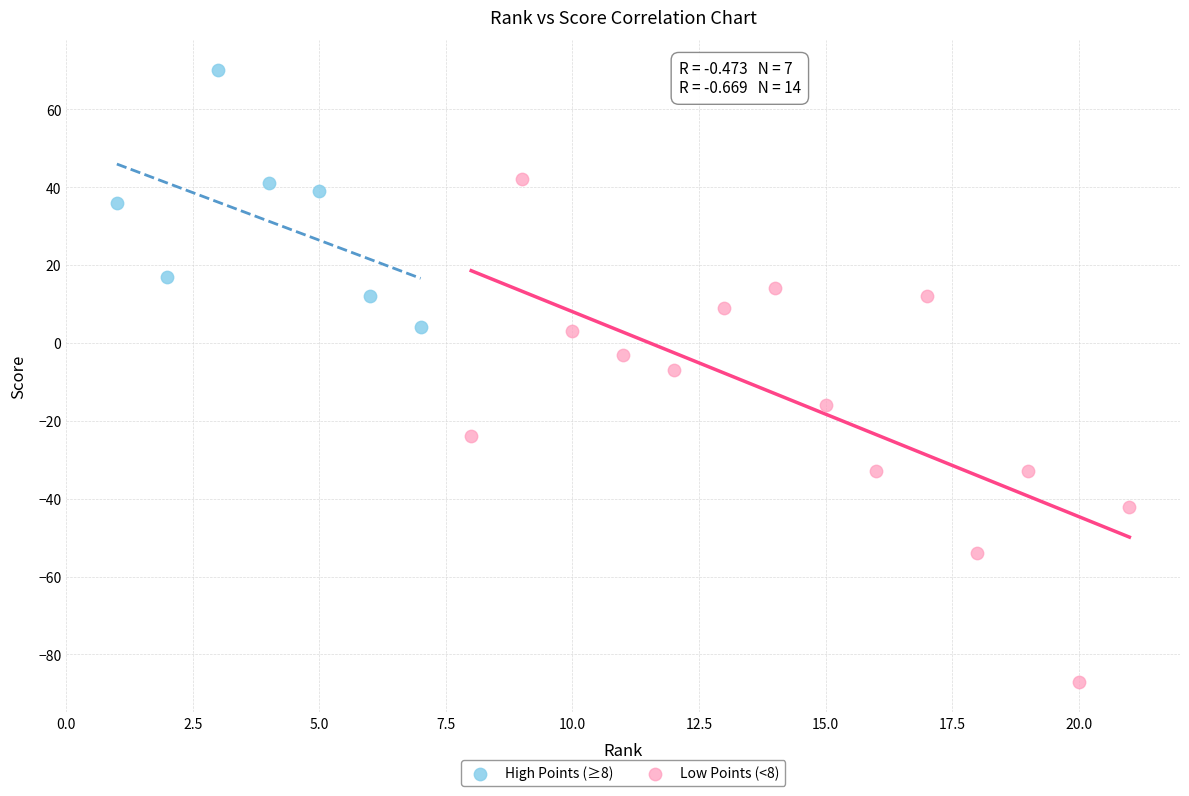

Which series has the largest Y range (max minus min)?

Low Points (<8)